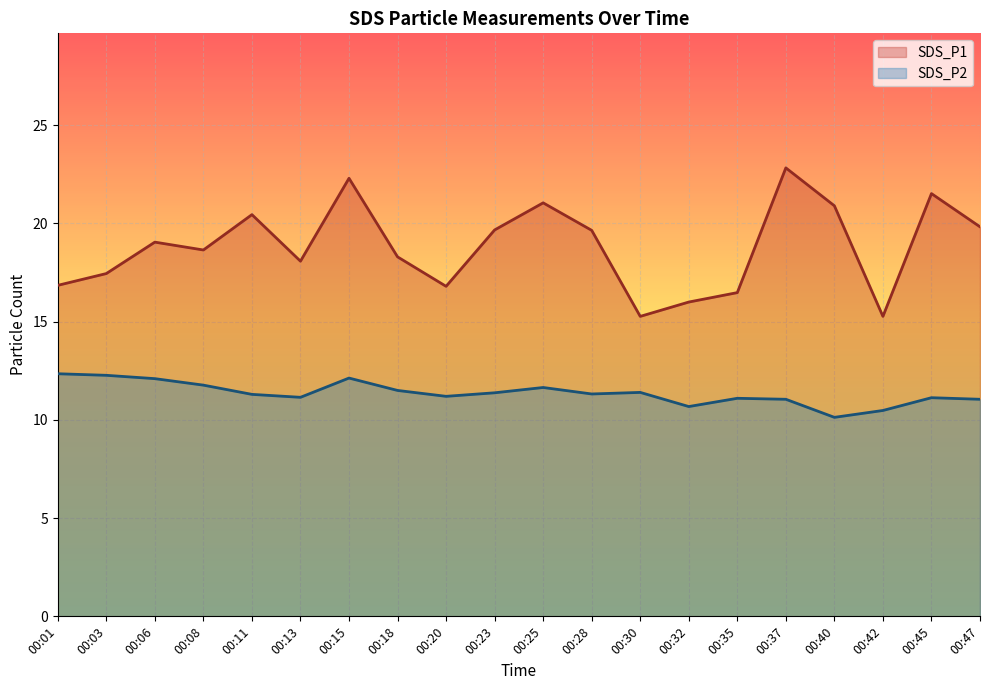

At 00:06, list the series in order from largest to smallest.

SDS_P1, SDS_P2